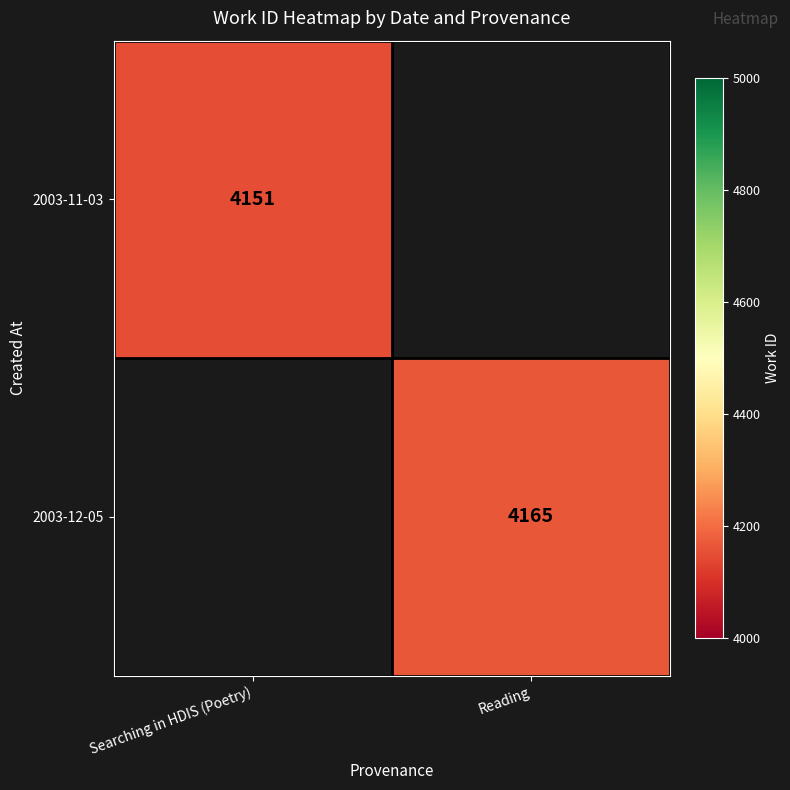

The value of 2003-11-03 at Searching in HDIS (Poetry) is 4151. True or false?

True